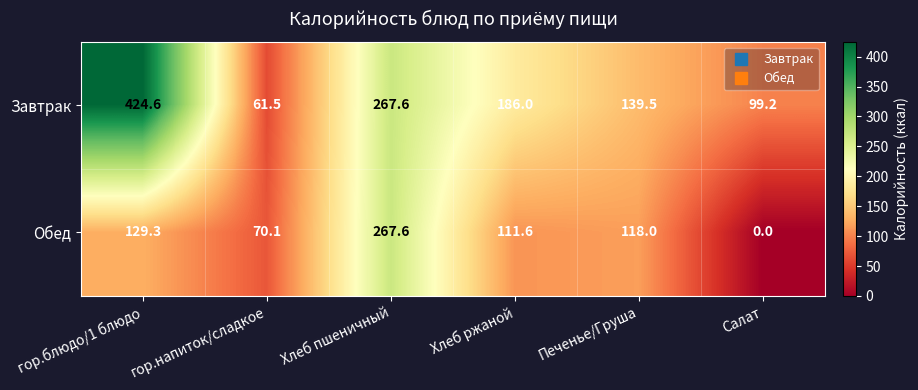

Reading left to right, list all the values displayed in this chart.

Завтрак: 424.6	61.5	267.6	186.0	139.5	99.2
Обед: 129.3	70.1	267.6	111.6	118.0	0.0